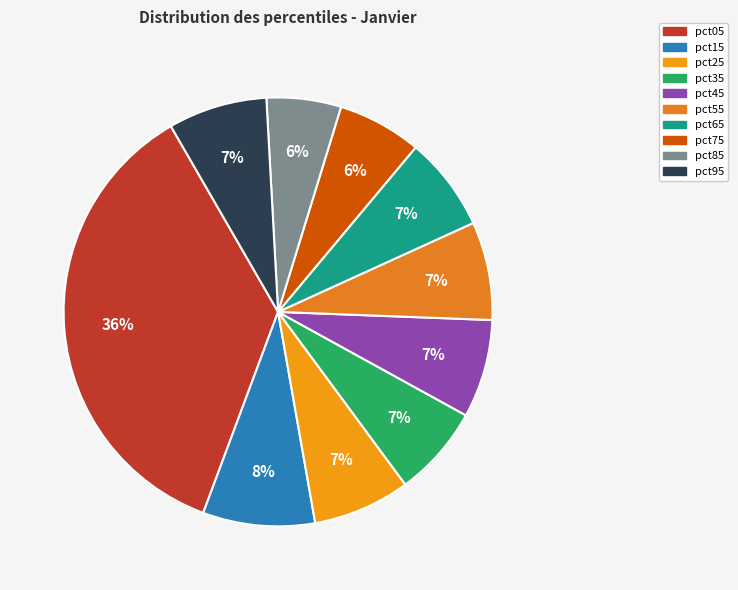

Between pct65 and pct15, which is larger?

pct15